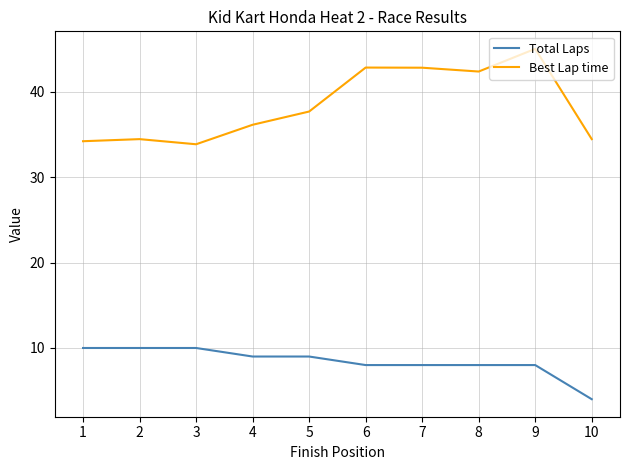

How many values in the Total Laps series are below 9?

5